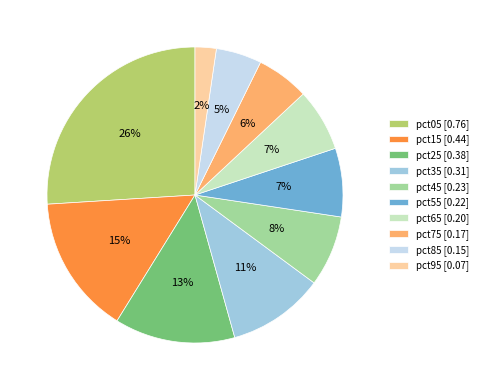

Which category has the smallest portion of the pie?

pct95